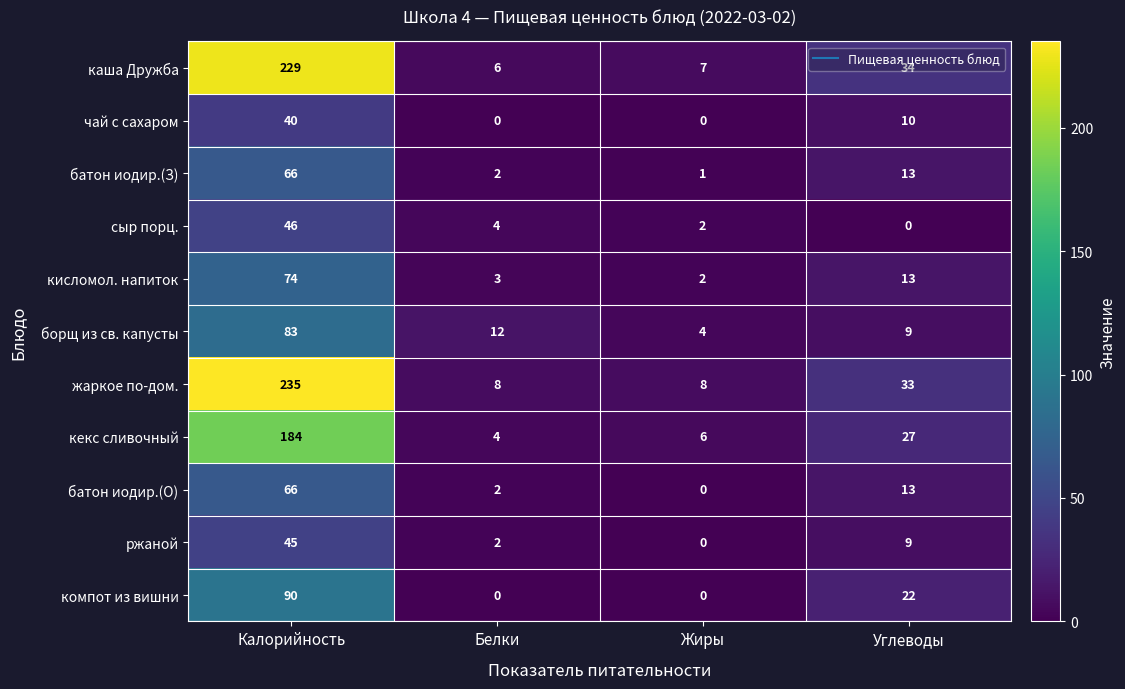

Which series has the largest total across all categories?

жаркое по-дом.